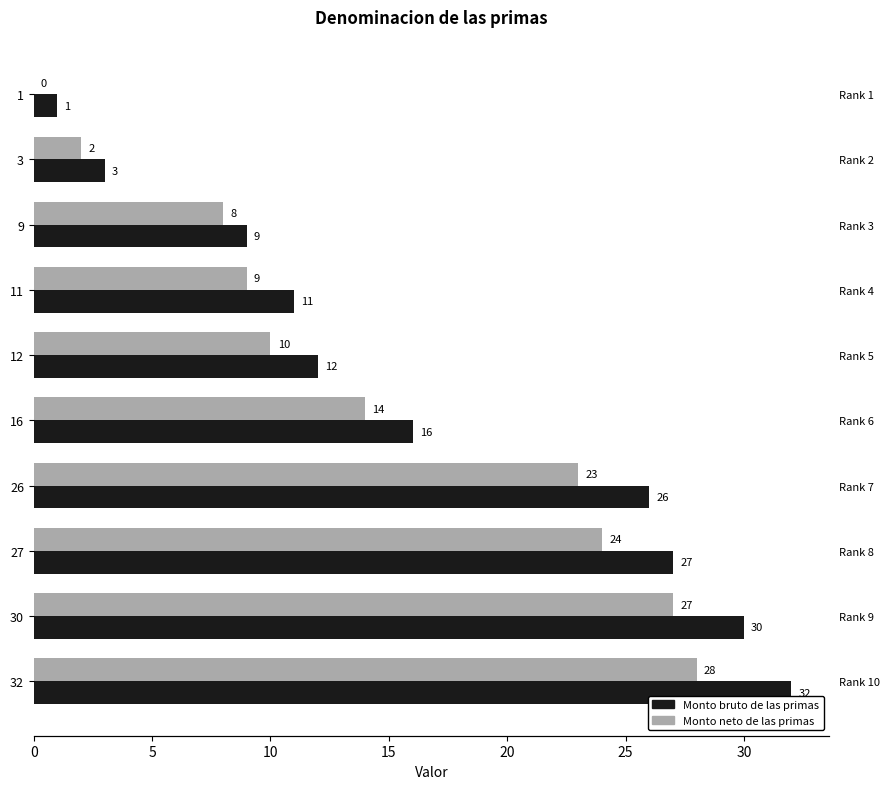

At how many categories does at least one series exceed 0?

10